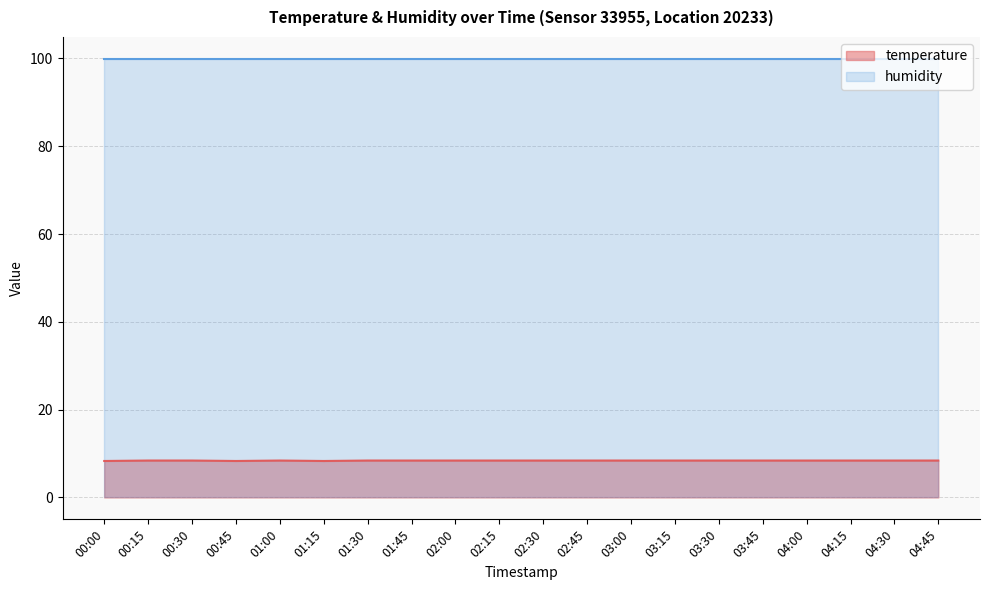

How many lines are shown in the chart?

2